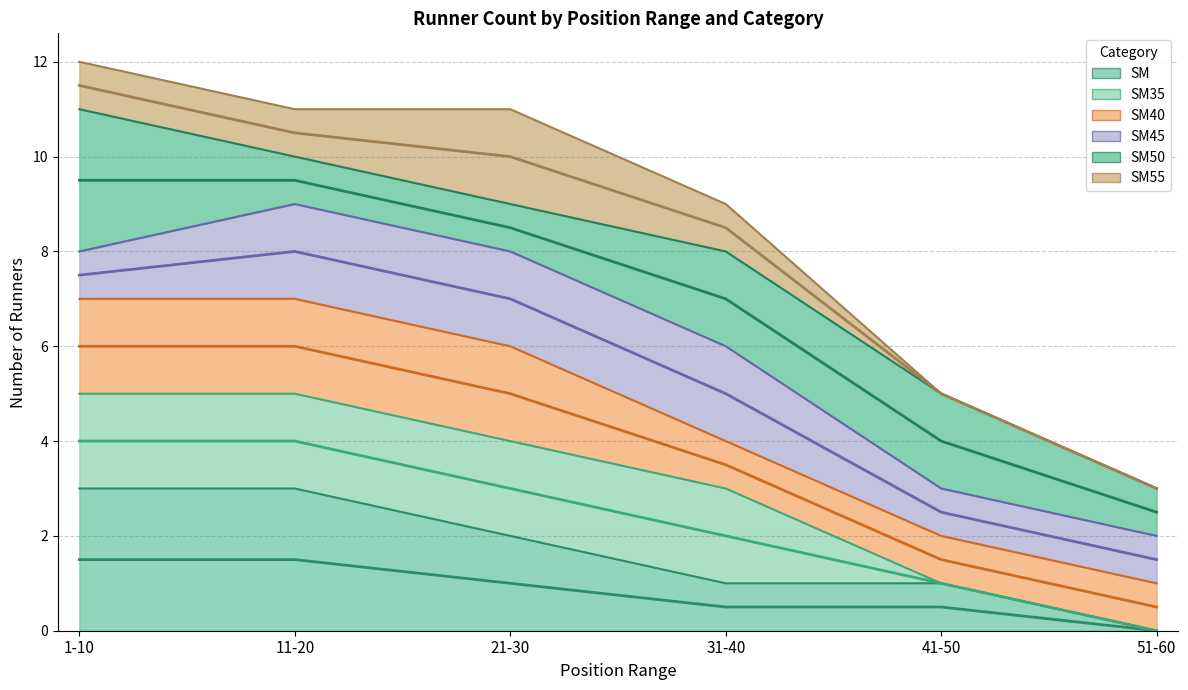

At which label is SM35 closest to 1?

31-40